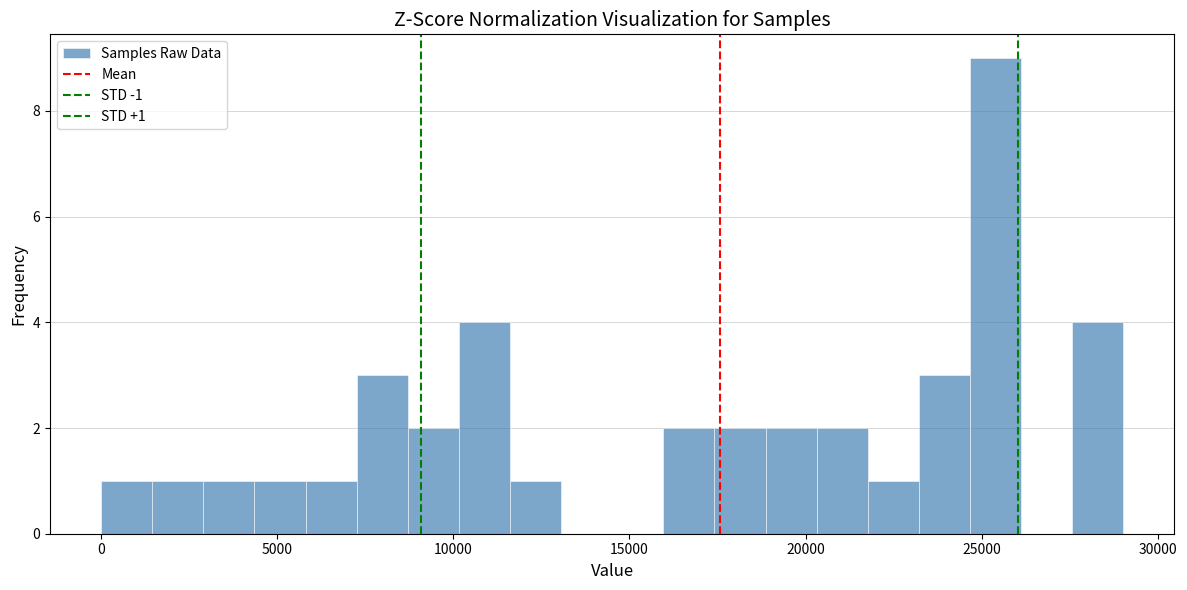

Read against the x-axis, roughly where is the centre of the tallest bar?

25500